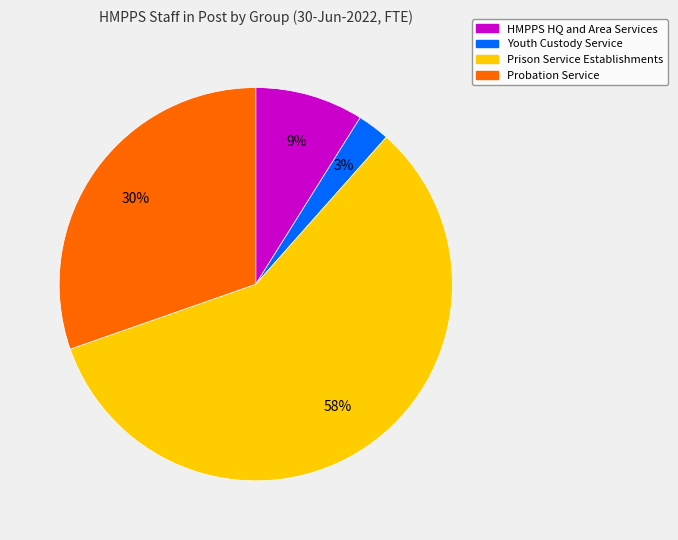

True or false: Prison Service Establishments accounts for 72% of the total.

False